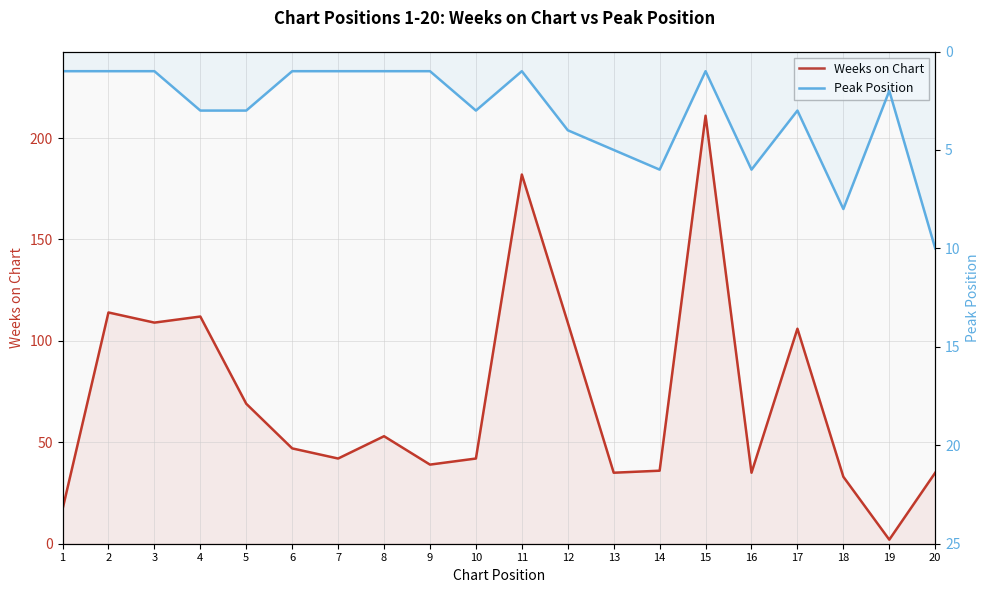

True or false: Weeks on Chart and Peak Position intersect in this chart.

False